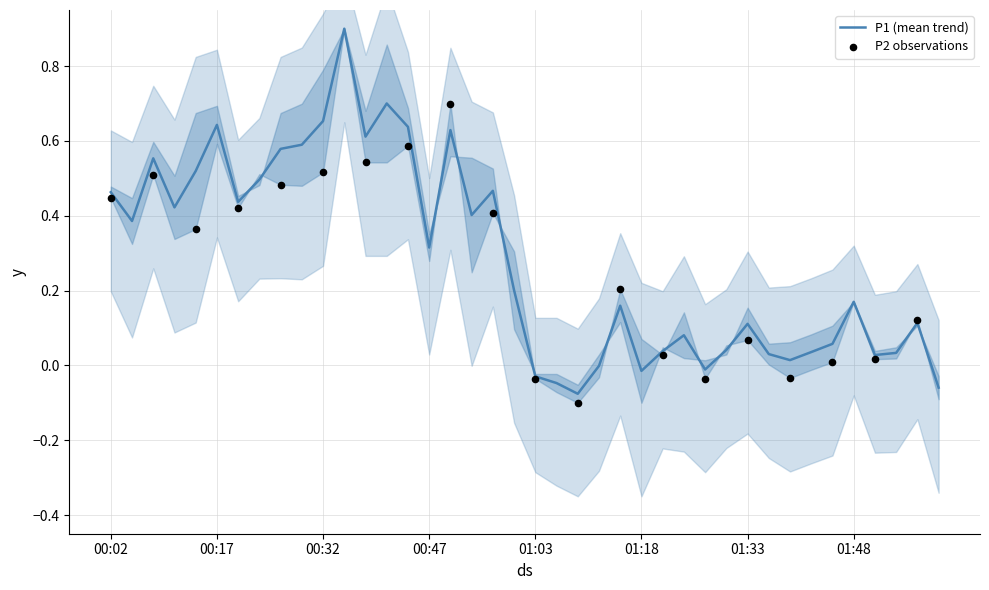

Between 01:00 and 01:12, which is larger?

01:00